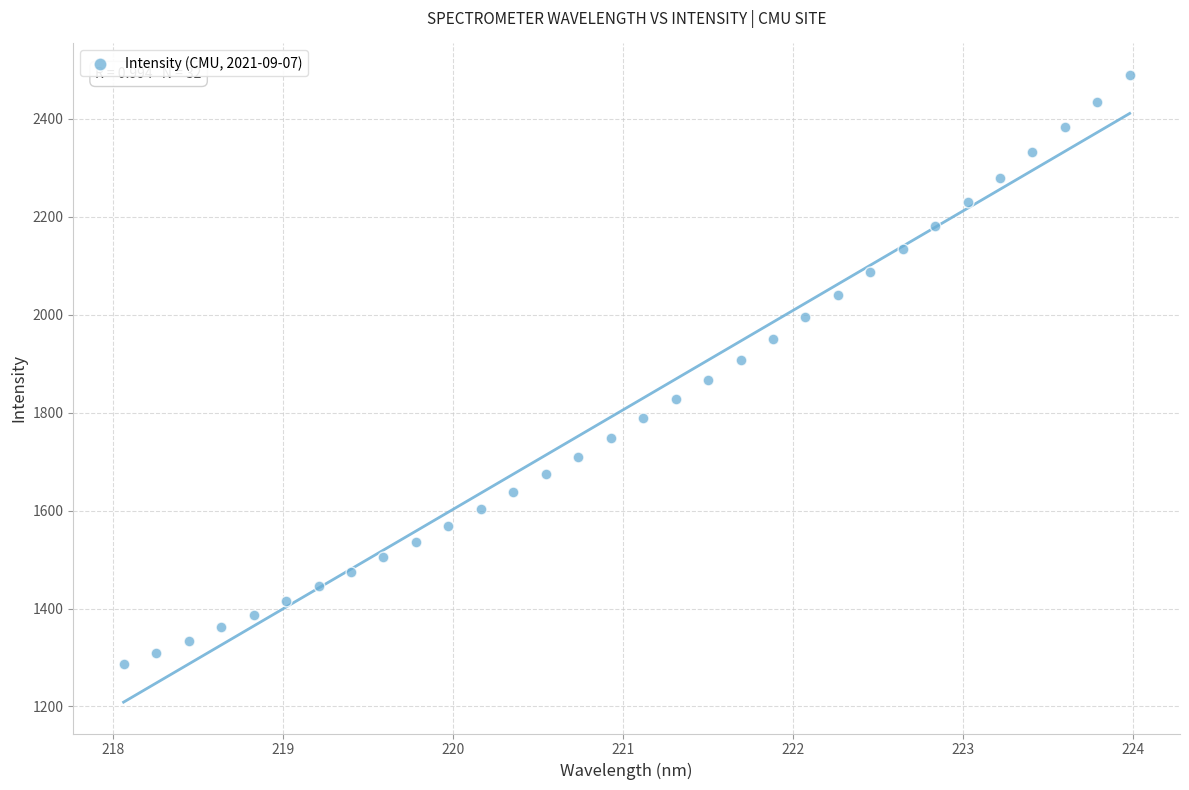

What is the range of X values (max minus min)?

5.9